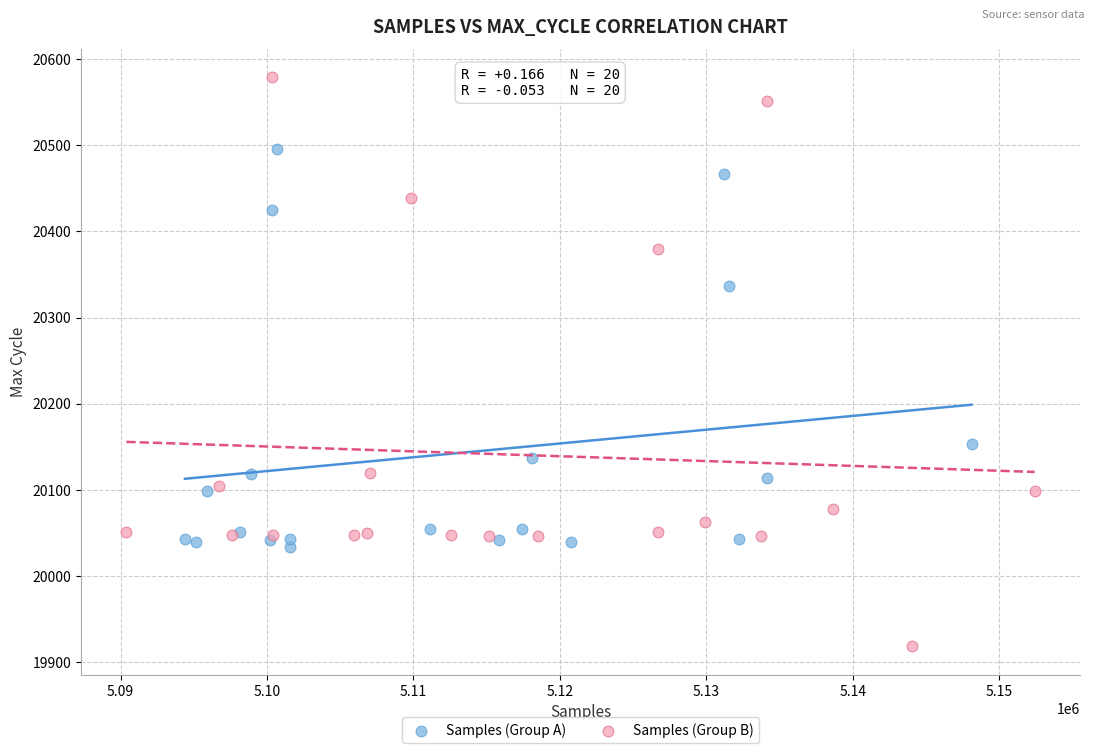

Which series contains the lowest Y value?

Samples (Group B)